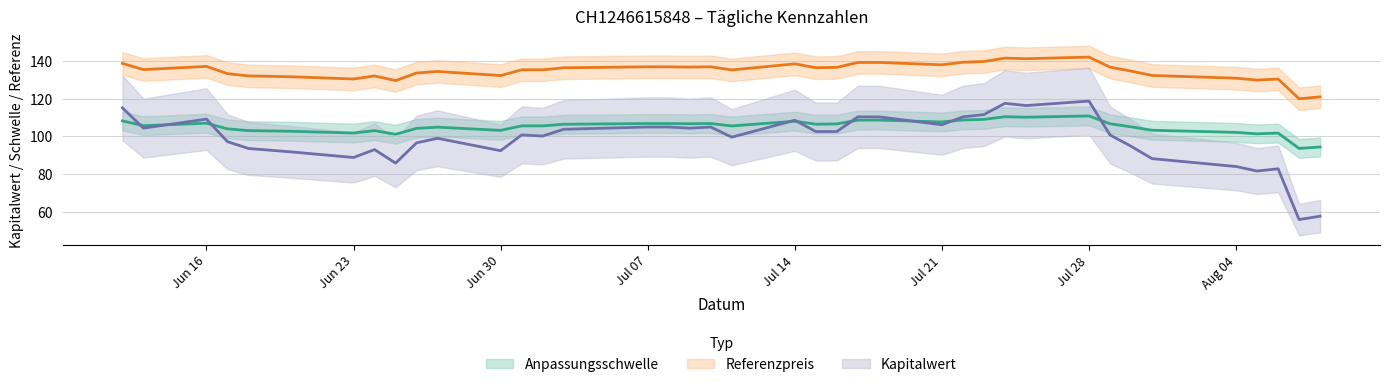

What are all the series names shown in the legend?

Kapitalwert, Anpassungsschwelle, Referenzpreis